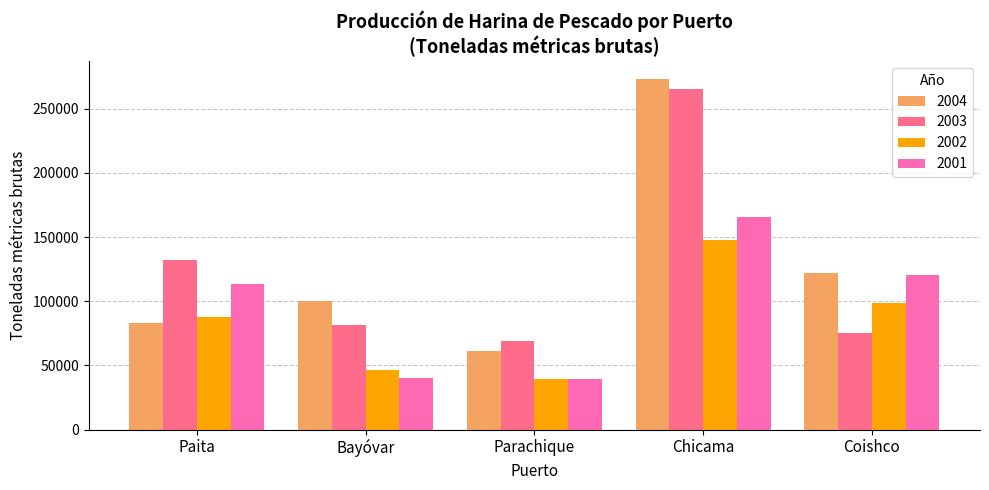

Which series has the largest total across all categories?

2004